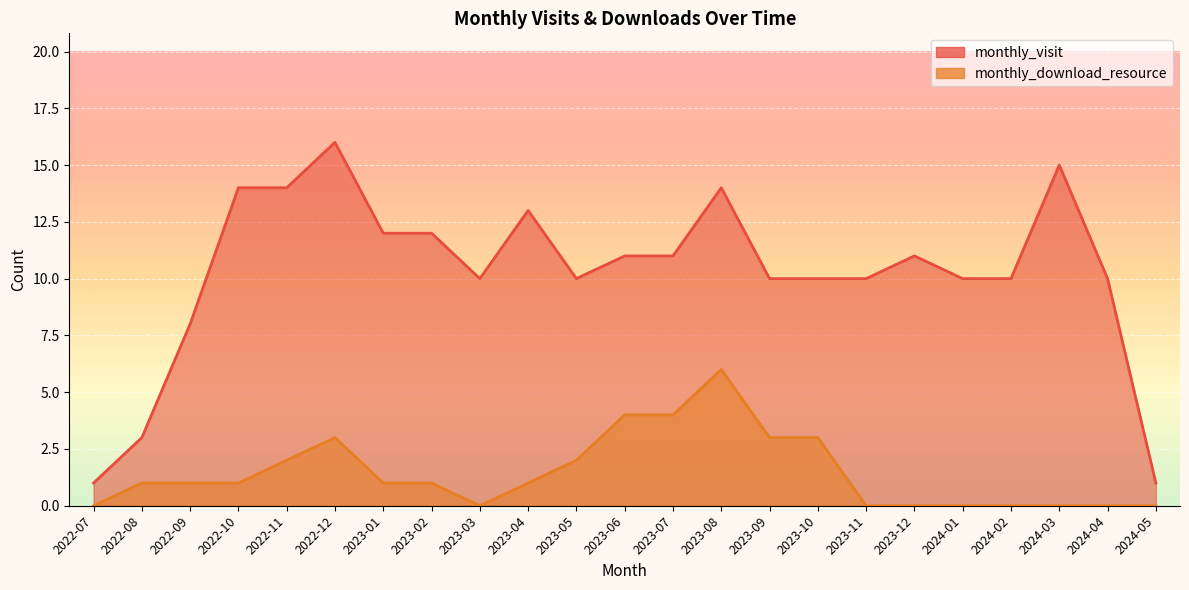

What is the difference between the maximum and minimum values in the monthly_visit series?

15